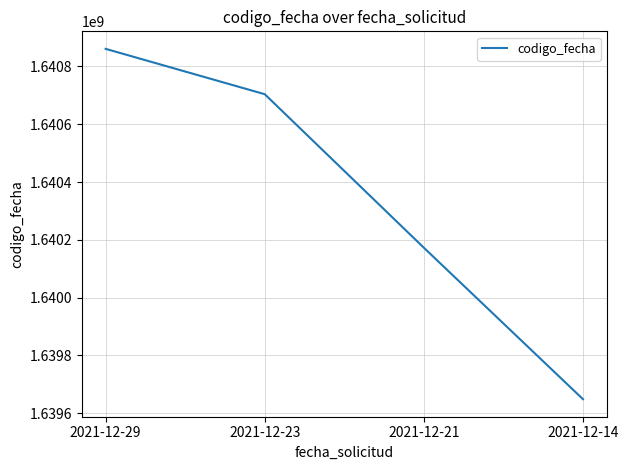

What is the smallest value displayed?

1639648223